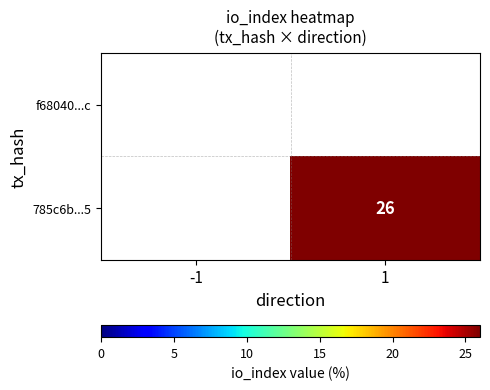

Count the number of categories in the chart.

2